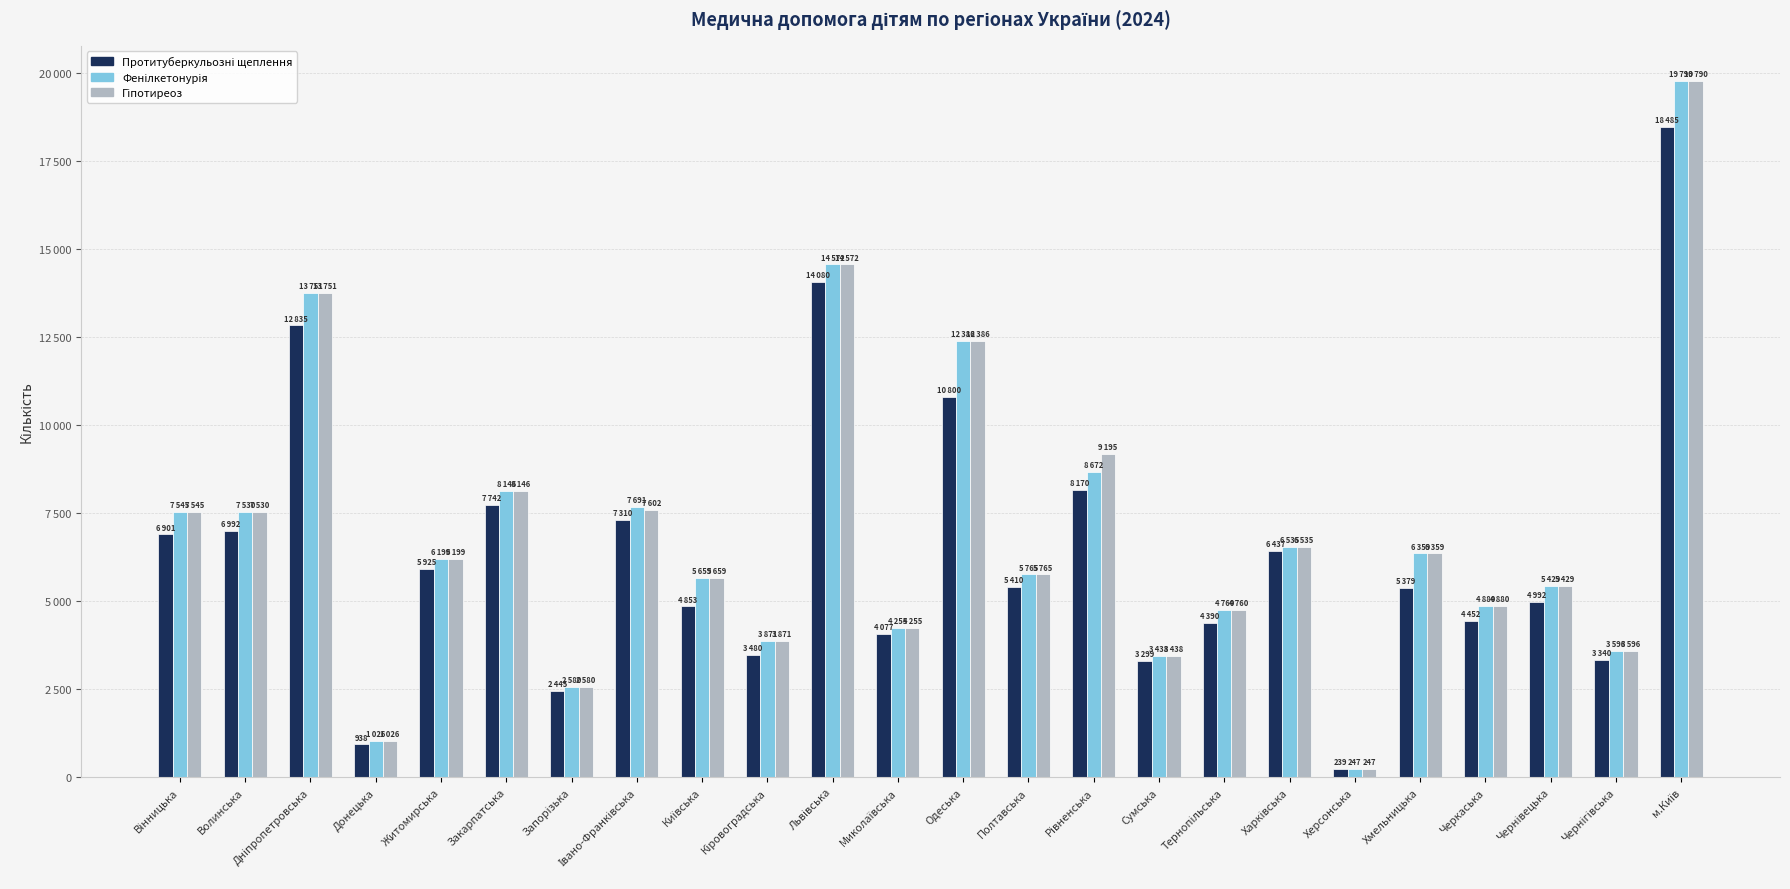

Reading left to right, what are all the values shown in this chart?

Протитуберкульозні щеплення: Вінницька=6901	Волинська=6992	Дніпропетровська=12835	Донецька=938	Житомирська=5925	Закарпатська=7742	Запорізька=2445	Івано-Франківська=7310	Київська=4853	Кіровоградська=3480	Львівська=14080	Миколаївська=4077	Одеська=10800	Полтавська=5410	Рівненська=8170	Сумська=3299	Тернопільська=4390	Харківська=6437	Херсонська=239	Хмельницька=5379	Черкаська=4452	Чернівецька=4992	Чернігівська=3340	м.Київ=18485
Фенілкетонурія: Вінницька=7545	Волинська=7530	Дніпропетровська=13751	Донецька=1026	Житомирська=6199	Закарпатська=8146	Запорізька=2580	Івано-Франківська=7691	Київська=5659	Кіровоградська=3871	Львівська=14572	Миколаївська=4255	Одеська=12386	Полтавська=5765	Рівненська=8672	Сумська=3438	Тернопільська=4760	Харківська=6535	Херсонська=247	Хмельницька=6359	Черкаська=4880	Чернівецька=5429	Чернігівська=3596	м.Київ=19790
Гіпотиреоз: Вінницька=7545	Волинська=7530	Дніпропетровська=13751	Донецька=1026	Житомирська=6199	Закарпатська=8146	Запорізька=2580	Івано-Франківська=7602	Київська=5659	Кіровоградська=3871	Львівська=14572	Миколаївська=4255	Одеська=12386	Полтавська=5765	Рівненська=9195	Сумська=3438	Тернопільська=4760	Харківська=6535	Херсонська=247	Хмельницька=6359	Черкаська=4880	Чернівецька=5429	Чернігівська=3596	м.Київ=19790